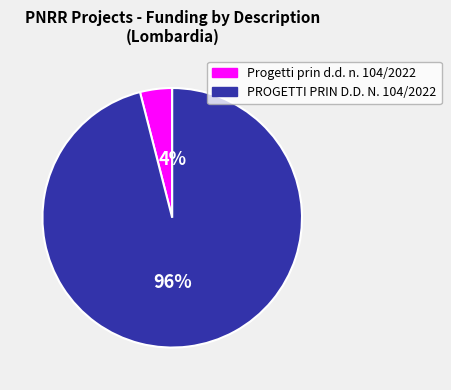

Combined, do Progetti prin d.d. n. 104/2022 and PROGETTI PRIN D.D. N. 104/2022 account for over 50%?

Yes